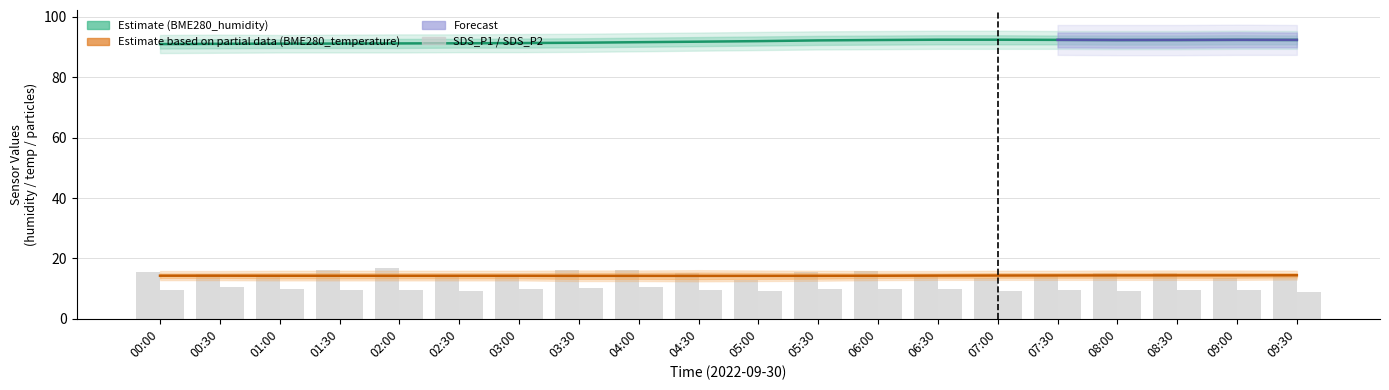

Which category has the lowest value in the SDS_P1 series?

05:00